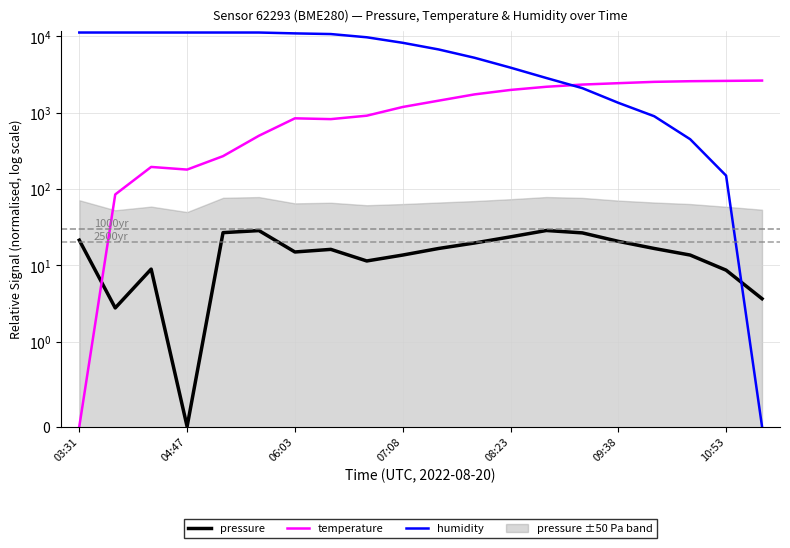

Which series has the widest spread of values?

humidity